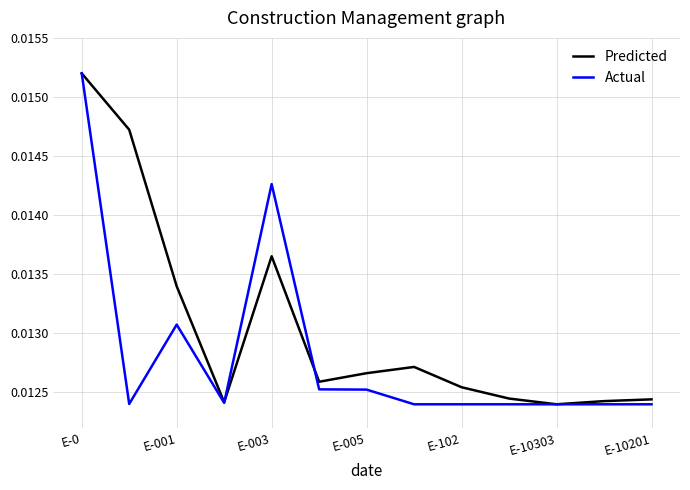

What are all the series names shown in the legend?

Predicted, Actual